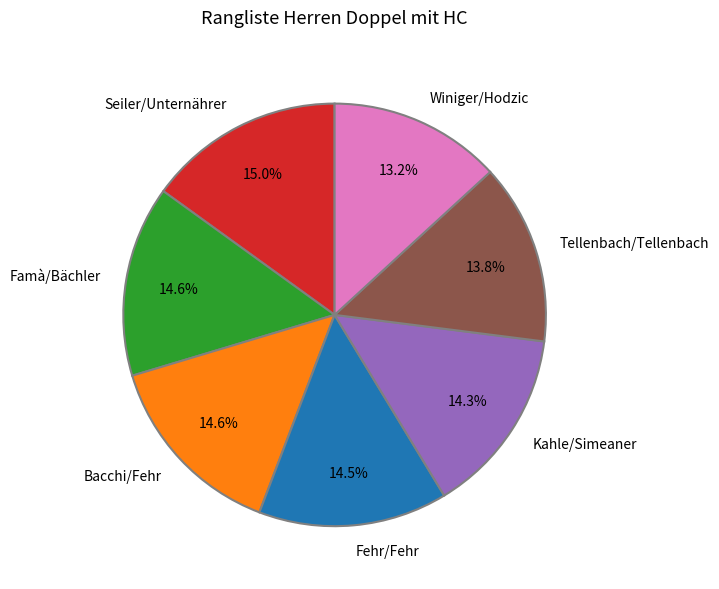

To the nearest percent, what percentage of the pie is Kahle/Simeaner?

14%